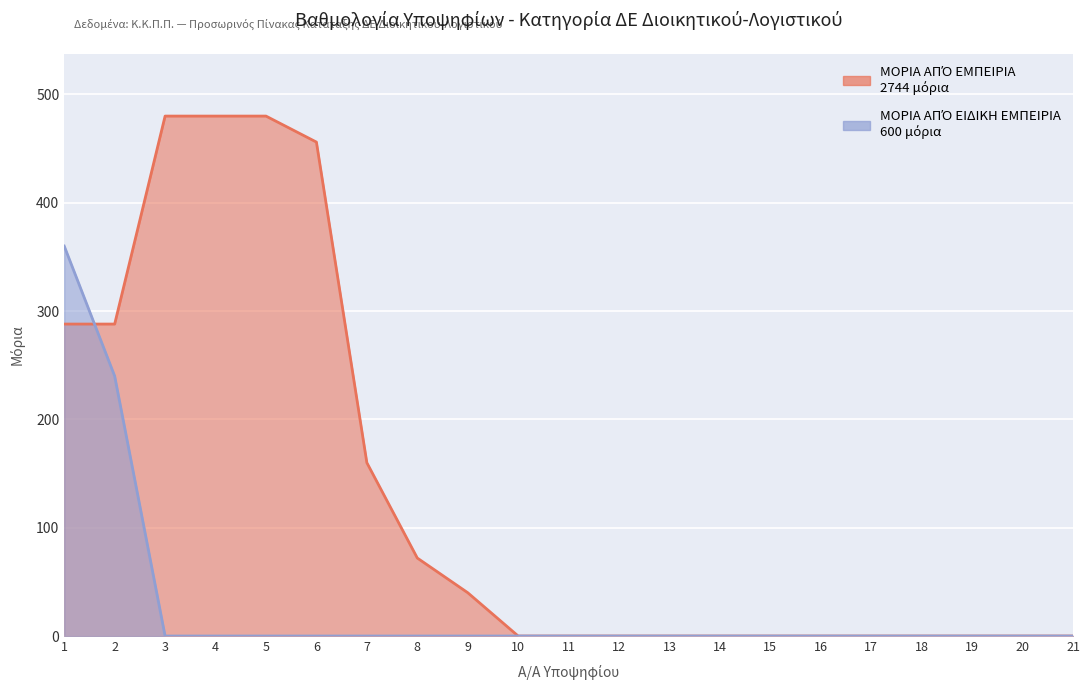

Where is ΜΟΡΙΑ ΑΠΌ ΕΙΔΙΚΗ ΕΜΠΕΙΡΙΑ nearest to the value 180?

2